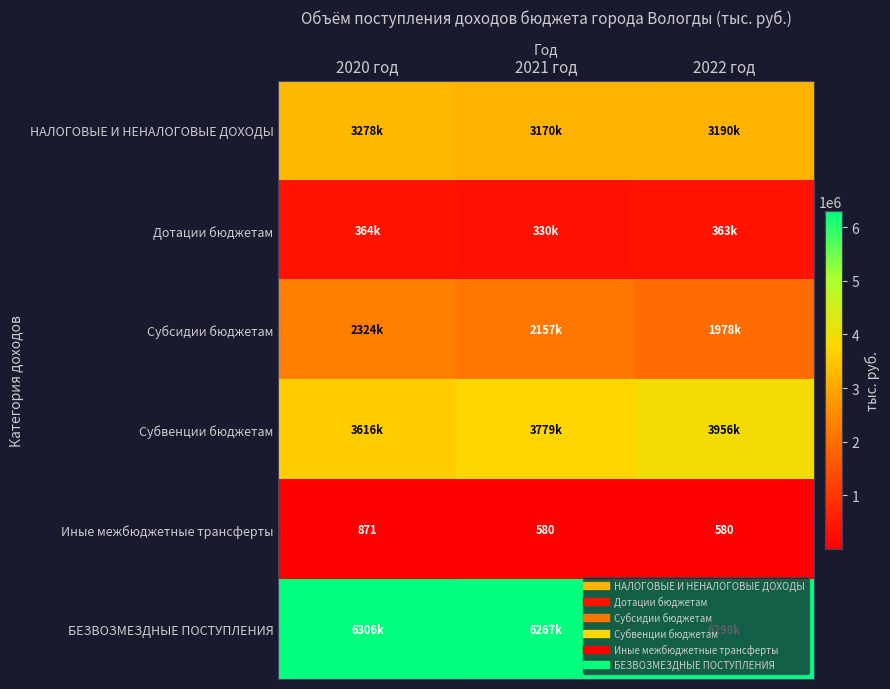

List the labels in order of Субвенции бюджетам value, smallest first.

2020 год, 2021 год, 2022 год